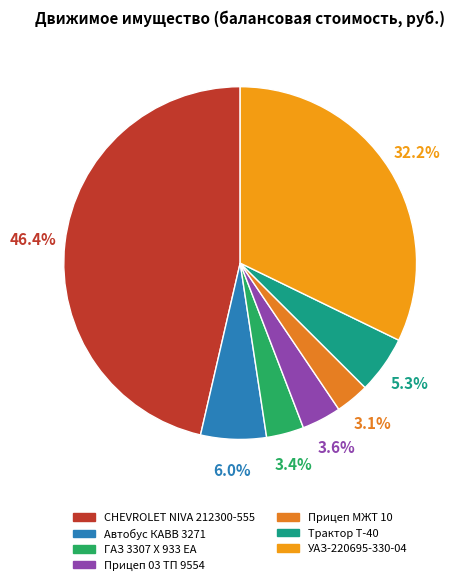

Do Прицеп 03 ТП 9554 and Автобус КАВВ 3271 together represent more than half of the pie?

No